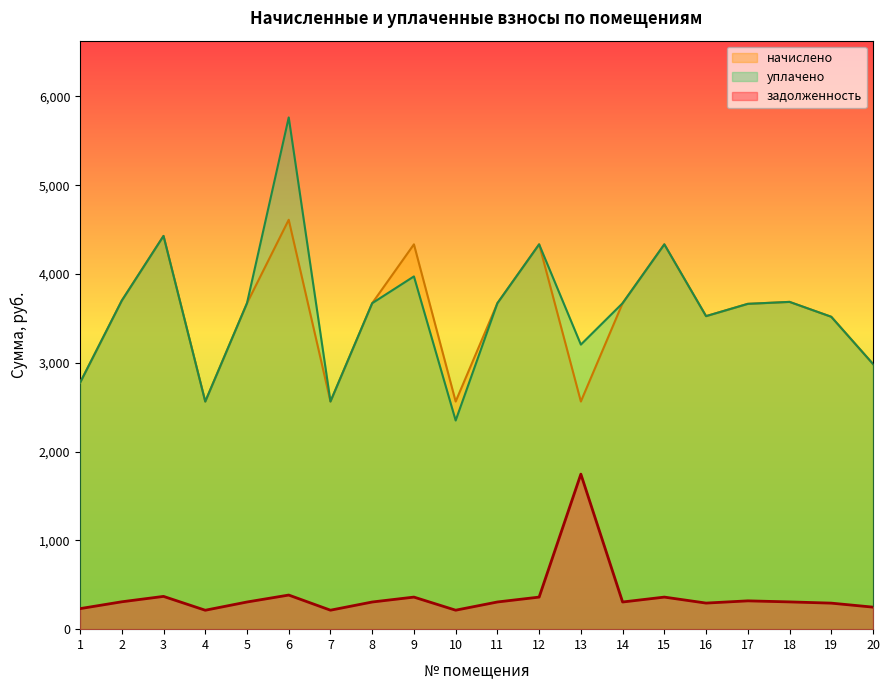

Reading left to right, transcribe all the data shown in this chart.

задолженность: 231.3	308.4	369.1	213.1	305.9	384.2	213.7	305.9	361.2	213.7	306.1	361.2	1746.0	305.9	361.2	293.8	318.9	307.1	293.2	248.1
начислено: 2775.2	3700.3	4428.7	2563.9	3671.2	4610.8	2563.9	3671.2	4334.0	2563.9	3671.2	4334.0	2563.9	3671.2	4334.0	3525.5	3663.8	3685.7	3518.2	2986.4
уплачено: 2775.2	3700.3	4428.7	2563.4	3671.2	5763.3	2563.9	3671.2	3972.9	2350.3	3671.2	4334.0	3204.9	3671.2	4334.0	3525.5	3663.8	3686.0	3518.2	2986.4